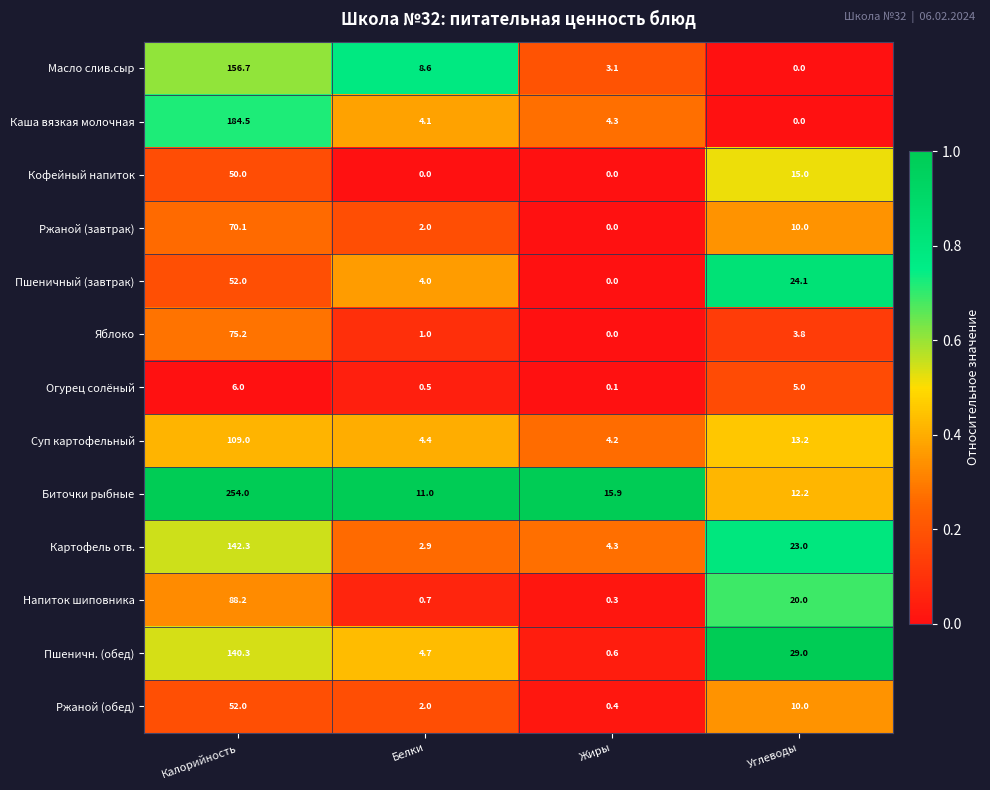

At which category is the sum across all series the highest?

Калорийность